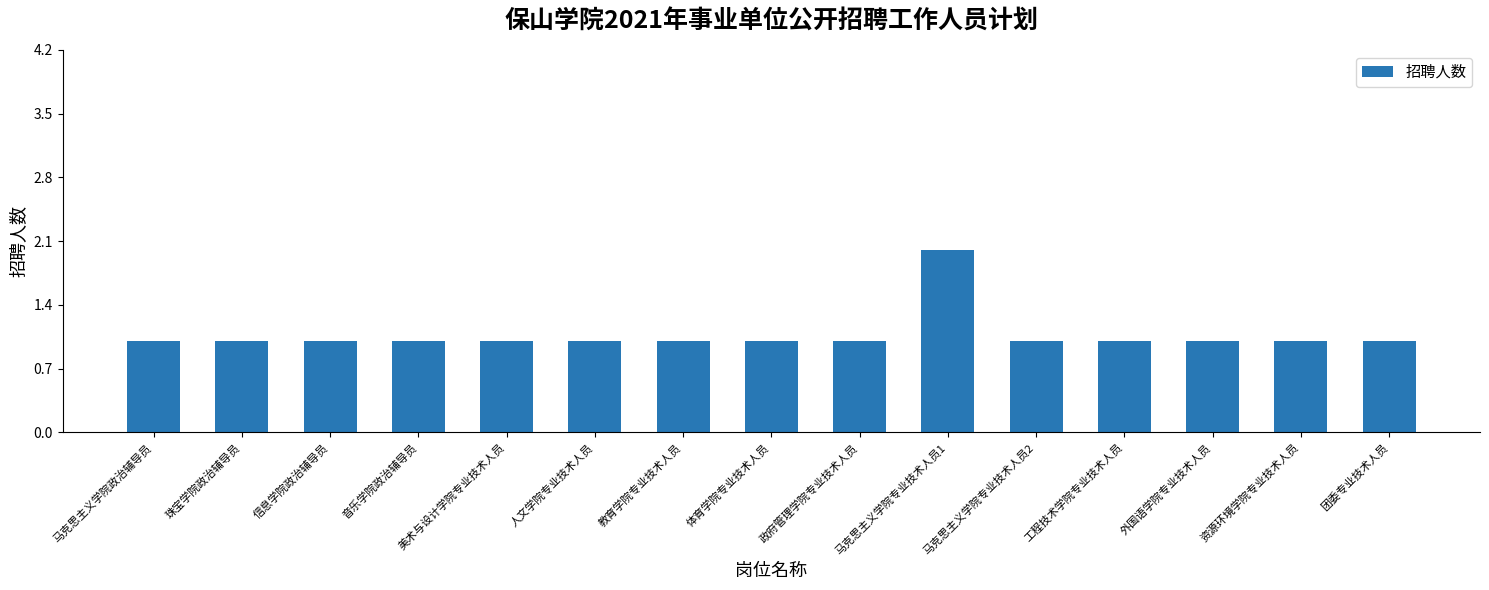

What is the label of the 7th bar from the left?

教育学院专业技术人员